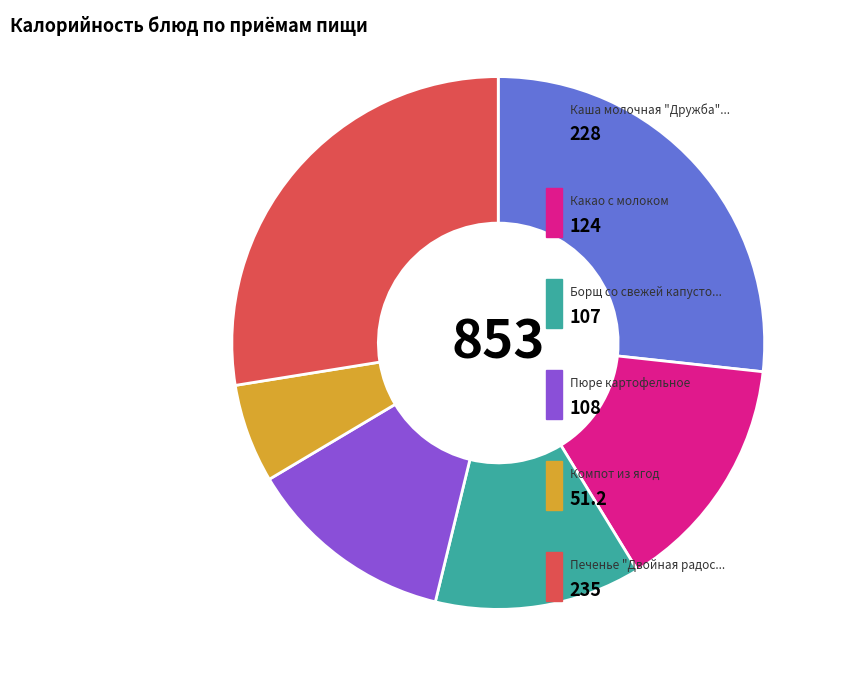

Does any single category account for the majority?

No